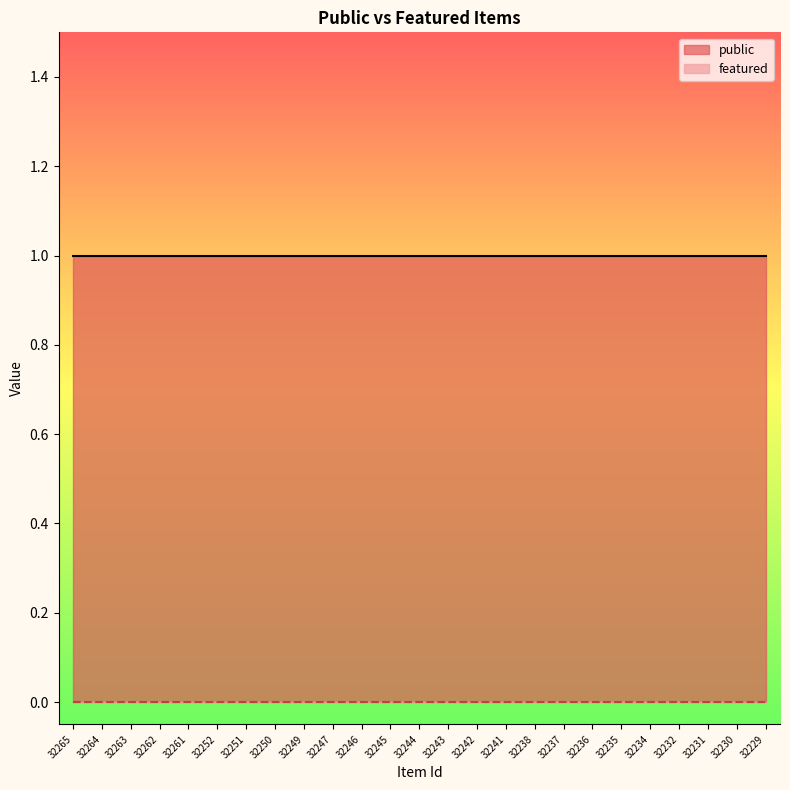

True or false: featured has more than 1 interior local peaks.

False